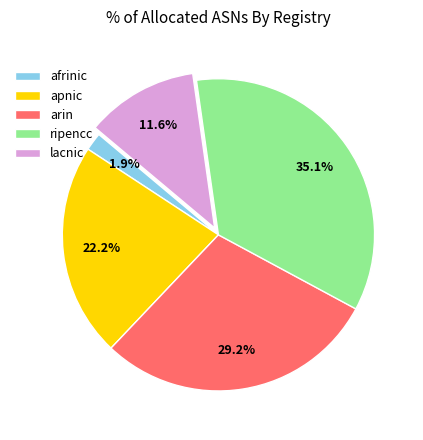

Which category has the biggest portion of the pie?

ripencc